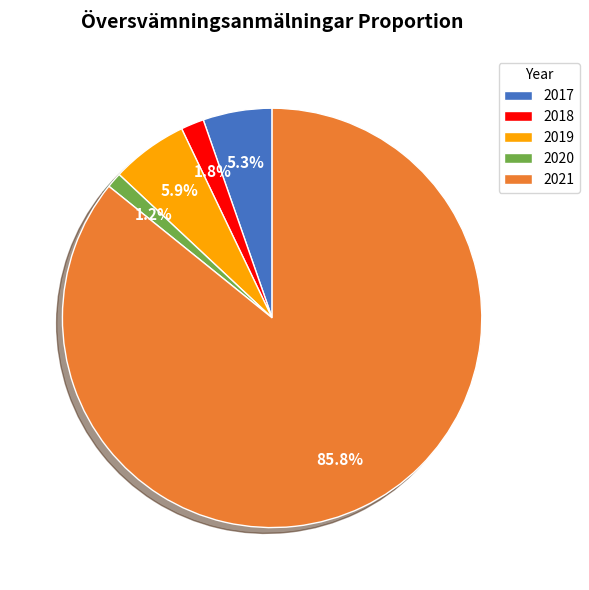

How much of the chart is everything except 2019?

94.1%